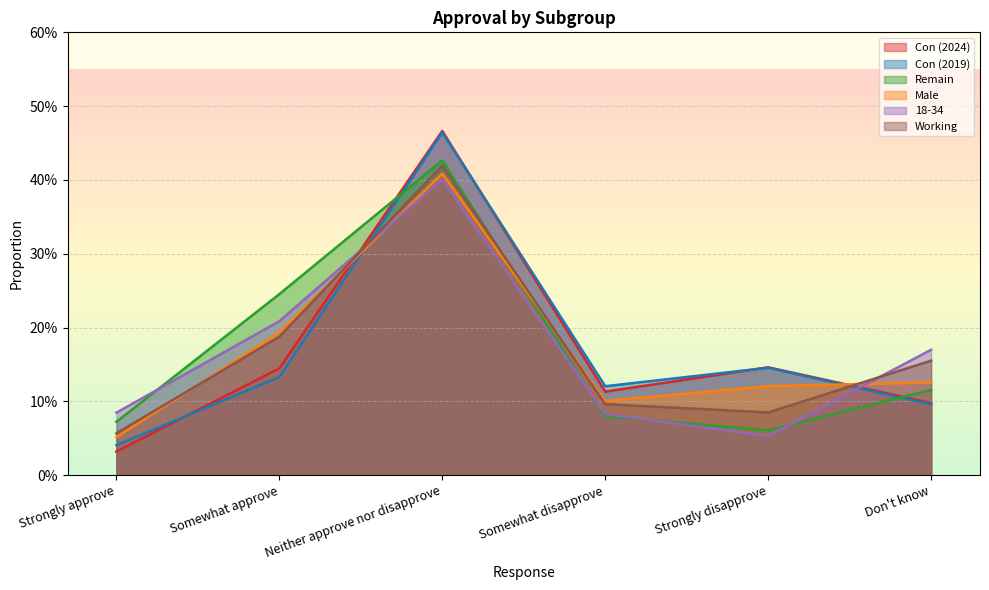

What is the total value across all series at Neither approve nor disapprove?

2.6